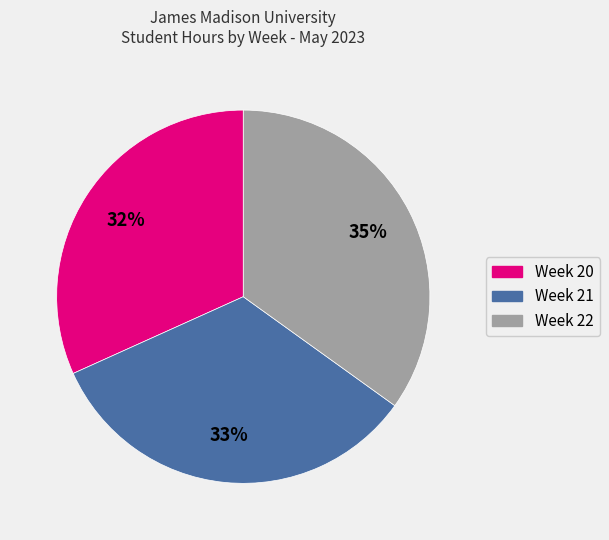

What percentage is the Week 20 slice, to the nearest percent?

32%